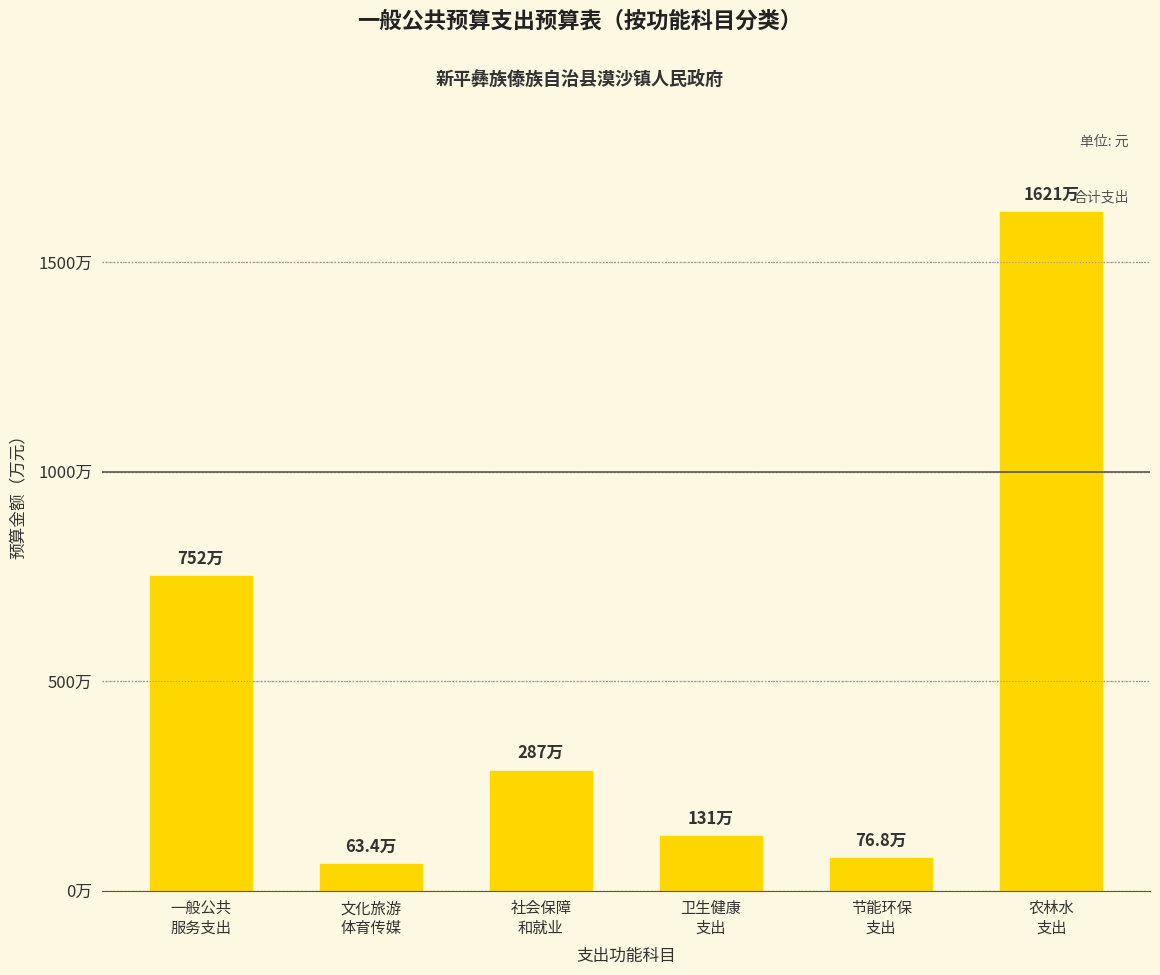

What is the label of the 5th bar from the left?

节能环保
支出